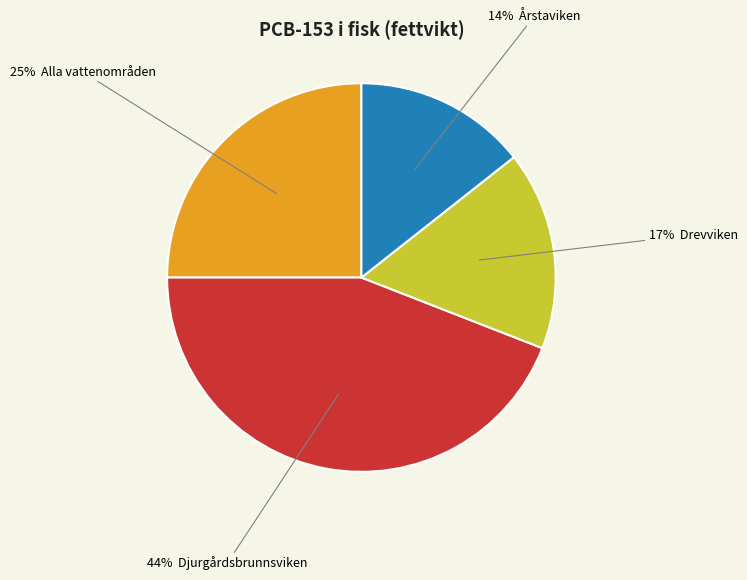

How many segments does this pie chart have?

4